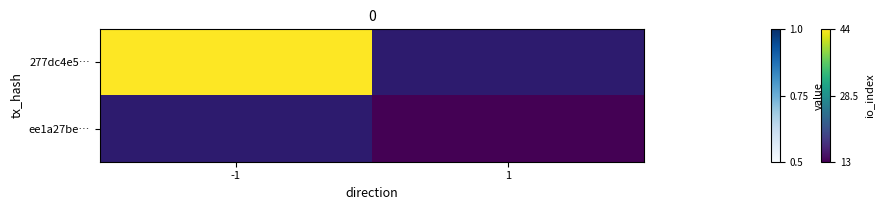

List the series in order of their overall mean, highest first.

277dc4e5…, ee1a27be…